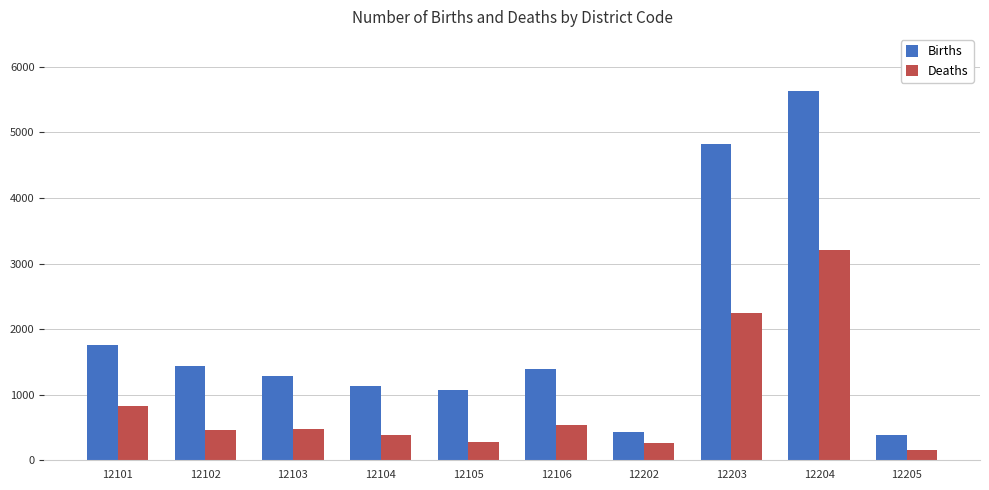

The value of Births at 12102 is 2239. True or false?

False